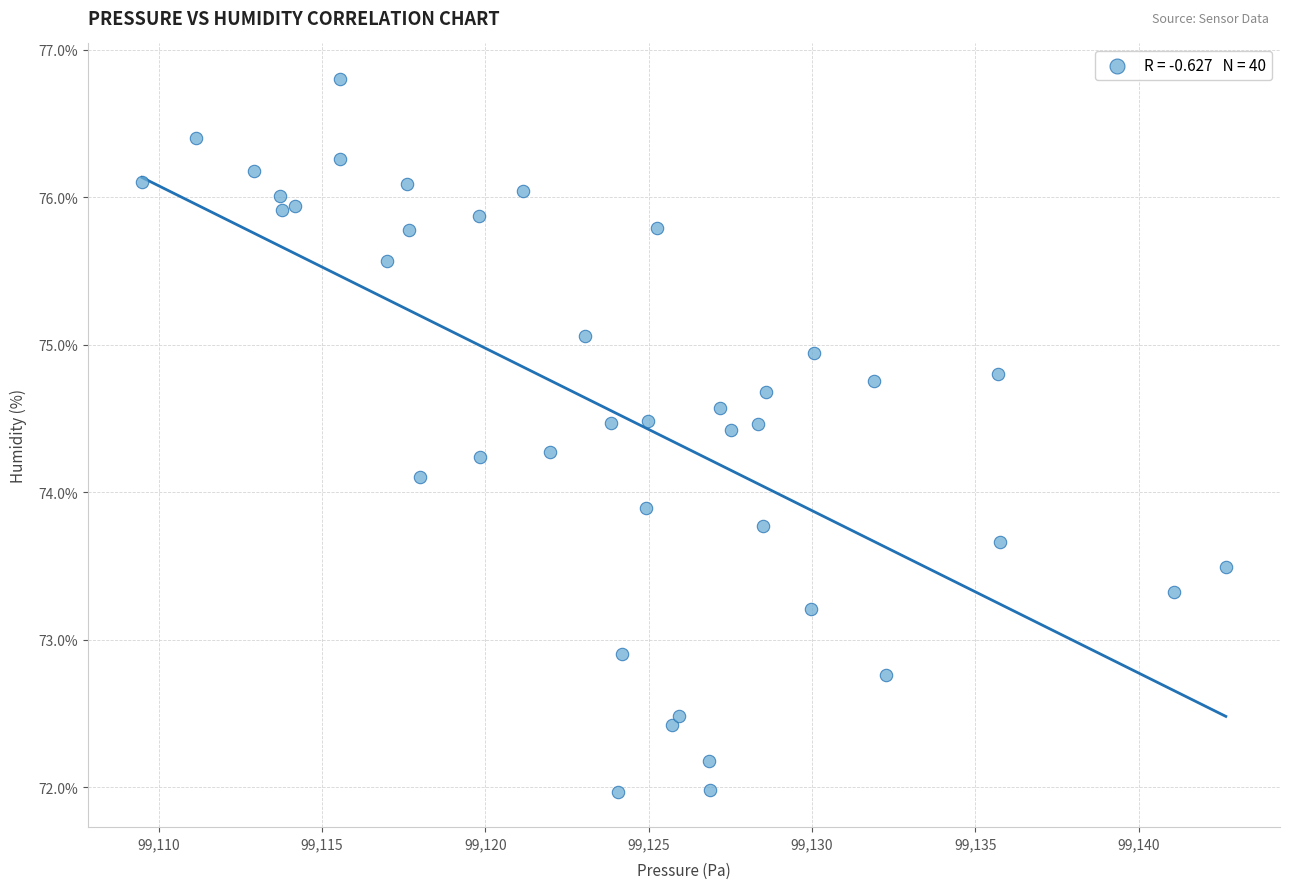

What is the range of Y values (max minus min)?

4.8